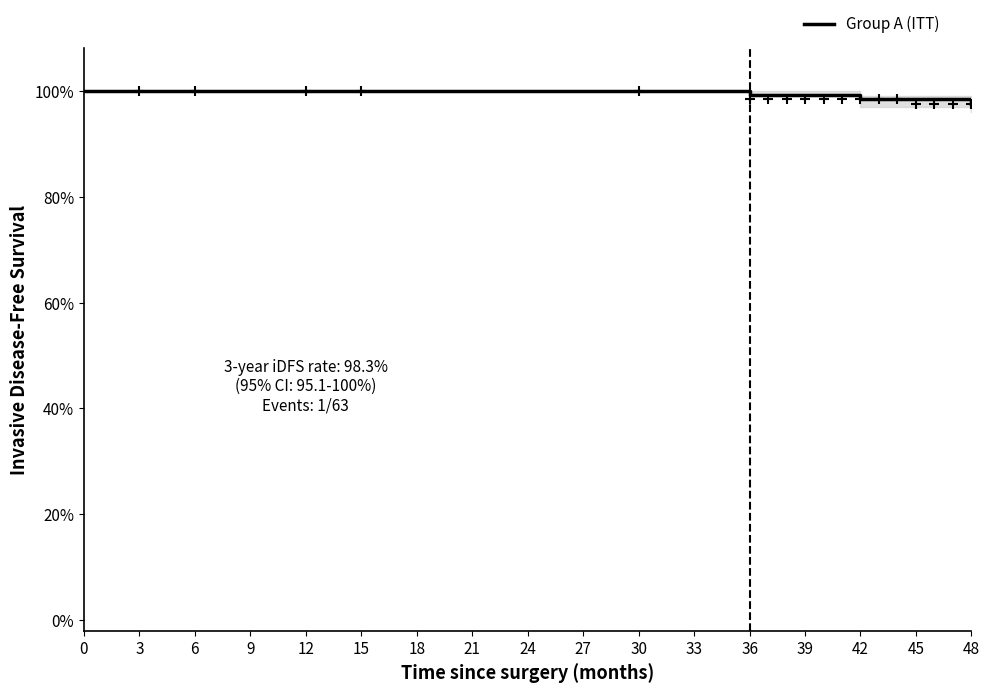

Count the values in the range 0 to 1.

18